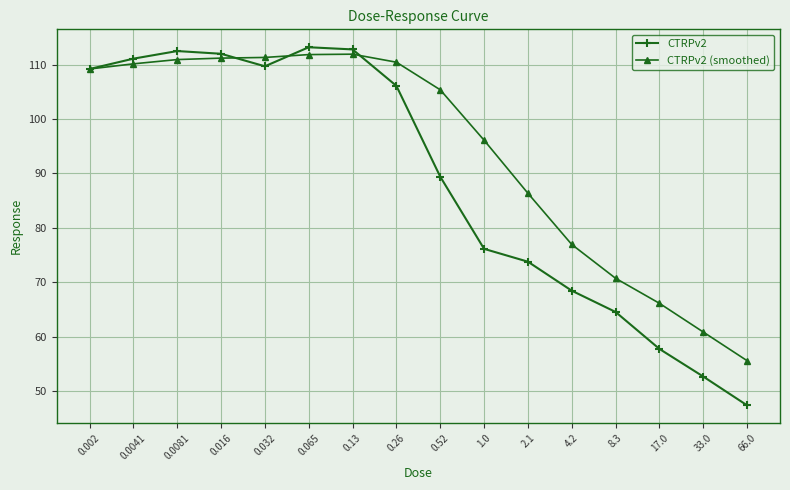

Rank the series by their average value, from lowest to highest.

CTRPv2, CTRPv2 (smoothed)